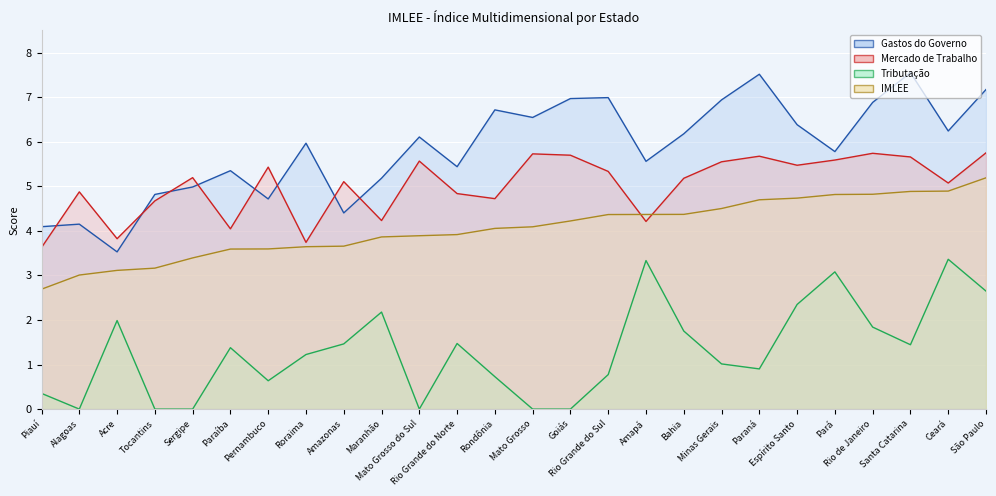

Is the value of Mercado de Trabalho at Ceará greater than the value of Gastos do Governo at Santa Catarina?

No